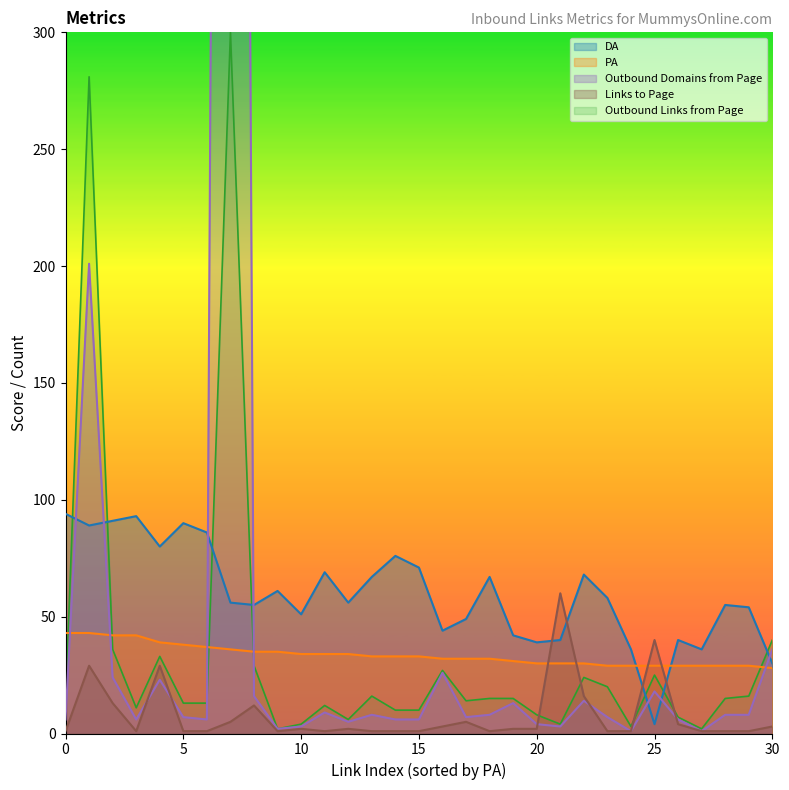

What is the total value across all series at 30?

97